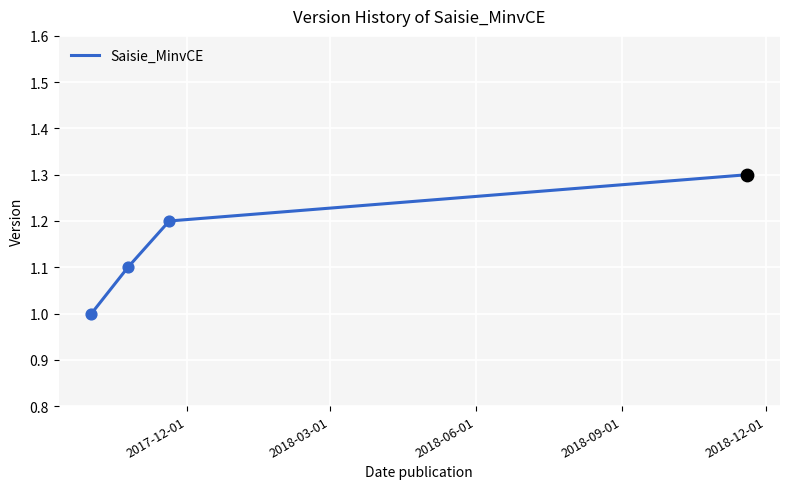

What is the minimum value shown in the chart?

1.0